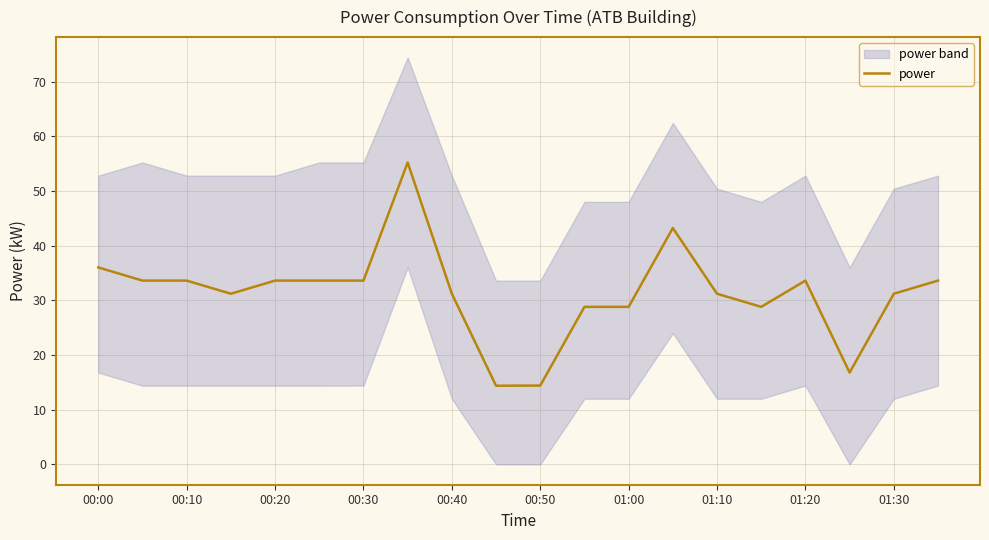

Is it true that power equals 33.6 at 00:20?

True